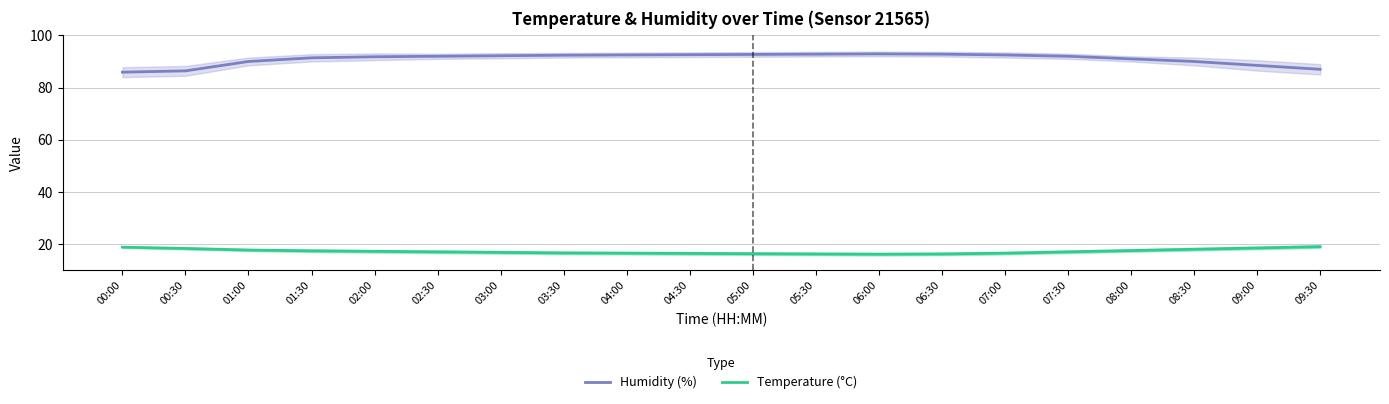

At which label is Temperature (°C) closest to 17?

02:30